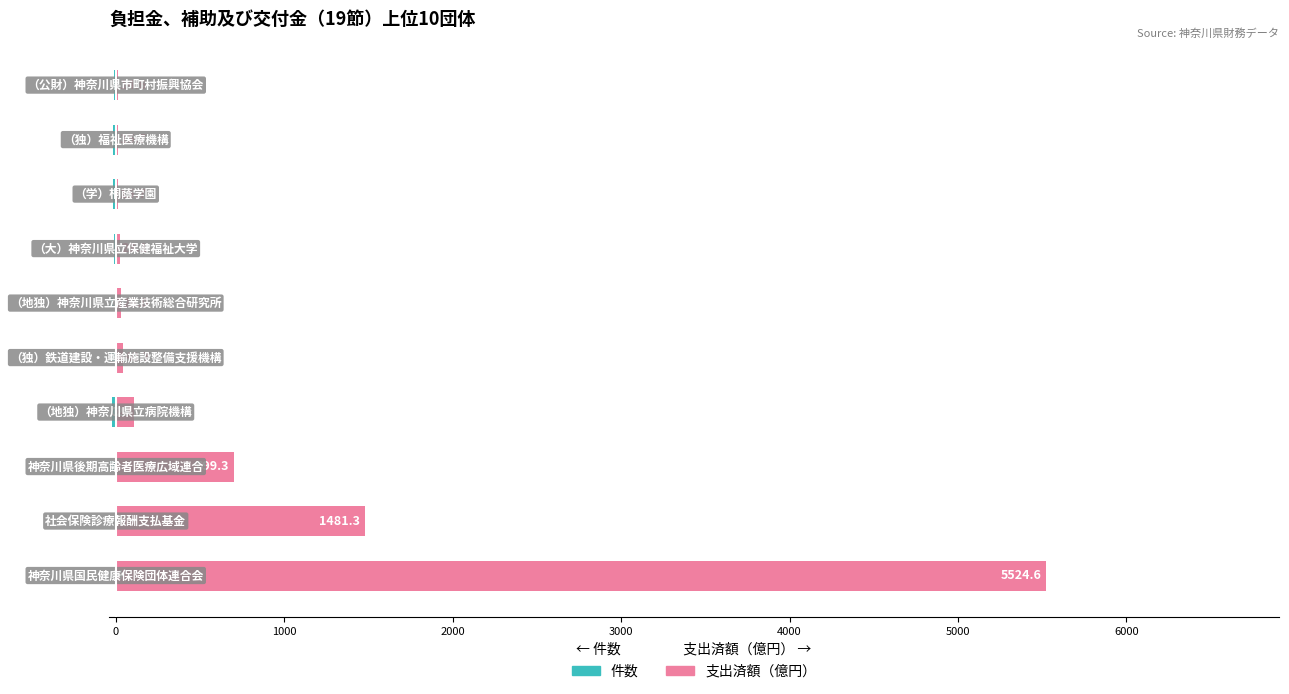

How many bars are there in total?

20